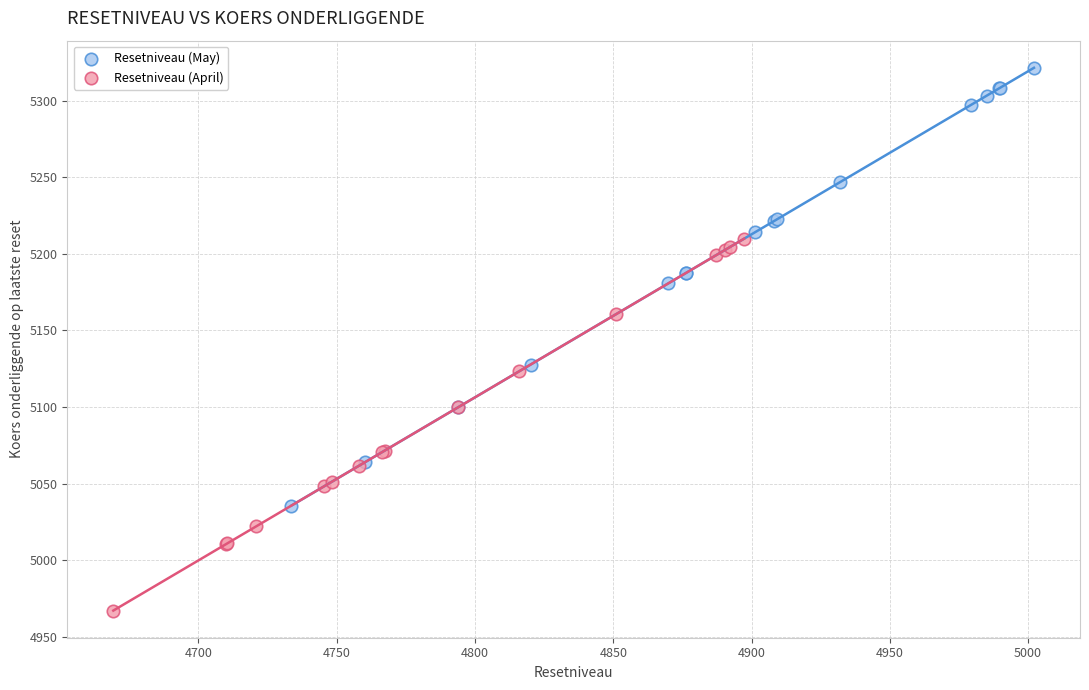

Which series has the widest spread of Y values?

Resetniveau (May)